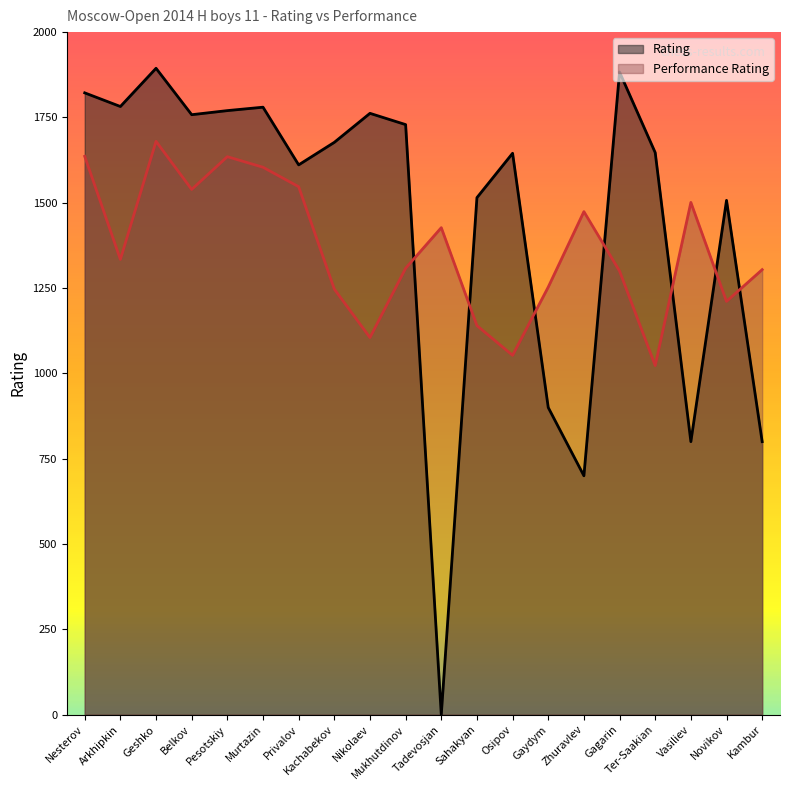

The Performance Rating series shows 1247 at Kachabekov. True or false?

True